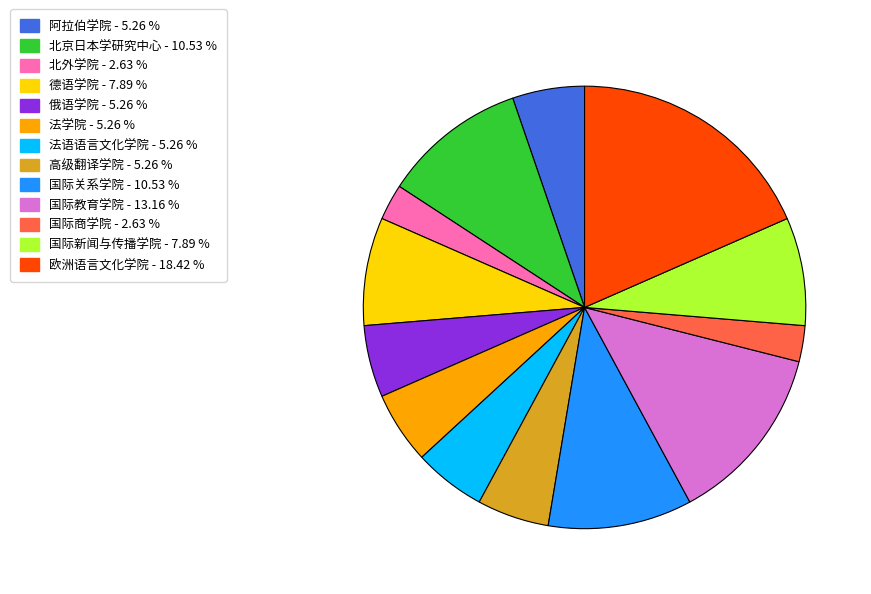

The 德语学院 slice represents 15% of the pie. True or false?

False